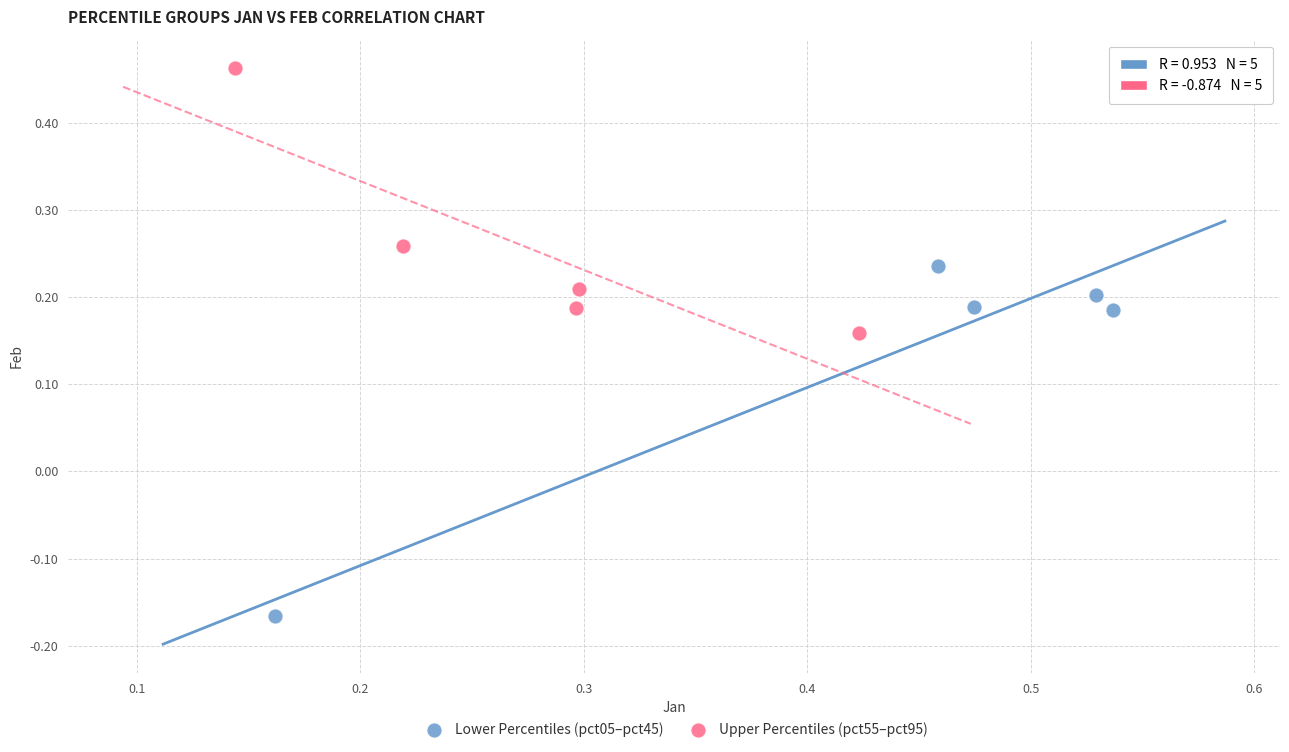

Which series reaches the maximum Y coordinate?

Upper Percentiles (pct55–pct95)